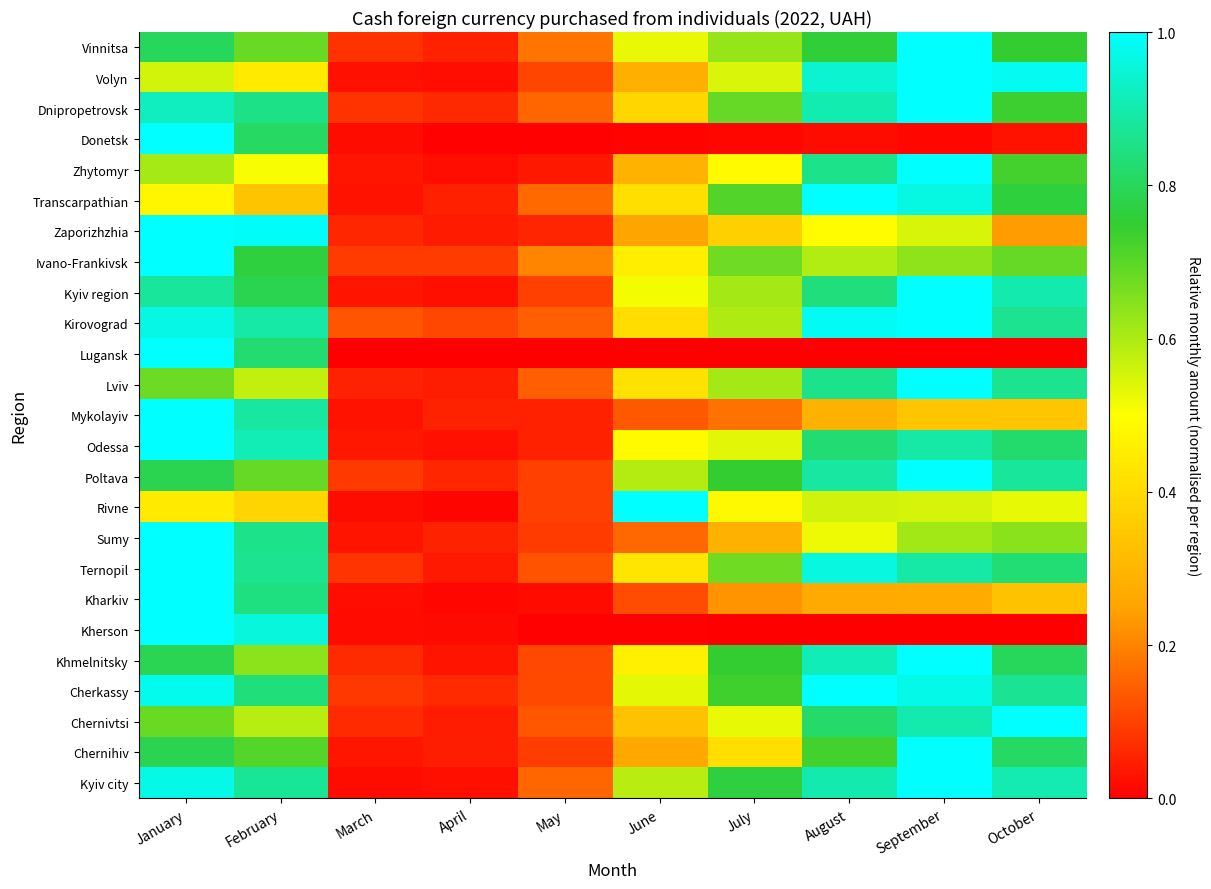

Reading left to right, what are all the values shown in this chart?

Vinnitsa: January=0.8	February=0.7	March=0.1	April=0.1	May=0.2	June=0.5	July=0.6	August=0.8	September=1.0	October=0.7
Volyn: January=0.6	February=0.4	March=0.0	April=0.0	May=0.1	June=0.3	July=0.5	August=0.9	September=1.0	October=1.0
Dnipropetrovsk: January=0.9	February=0.9	March=0.1	April=0.1	May=0.2	June=0.4	July=0.7	August=0.9	September=1.0	October=0.7
Donetsk: January=1.0	February=0.8	March=0.0	April=0.0	May=0.0	June=0.0	July=0.0	August=0.0	September=0.0	October=0.0
Zhytomyr: January=0.6	February=0.5	March=0.0	April=0.0	May=0.0	June=0.3	July=0.5	August=0.9	September=1.0	October=0.7
Transcarpathian: January=0.5	February=0.3	March=0.0	April=0.1	May=0.2	June=0.4	July=0.7	August=1.0	September=1.0	October=0.8
Zaporizhzhia: January=1.0	February=1.0	March=0.1	April=0.0	May=0.1	June=0.3	July=0.4	August=0.5	September=0.5	October=0.2
Ivano-Frankivsk: January=1.0	February=0.8	March=0.1	April=0.1	May=0.2	June=0.5	July=0.7	August=0.6	September=0.6	October=0.7
Kyiv region: January=0.9	February=0.8	March=0.0	April=0.0	May=0.1	June=0.5	July=0.6	August=0.8	September=1.0	October=0.9
Kirovograd: January=1.0	February=0.9	March=0.1	April=0.1	May=0.1	June=0.4	July=0.6	August=1.0	September=1.0	October=0.9
Lugansk: January=1.0	February=0.8	March=0.0	April=0.0	May=0.0	June=0.0	July=0.0	August=0.0	September=0.0	October=0.0
Lviv: January=0.7	February=0.6	March=0.1	April=0.0	May=0.1	June=0.4	July=0.6	August=0.9	September=1.0	October=0.9
Mykolayiv: January=1.0	February=0.9	March=0.0	April=0.1	May=0.1	June=0.1	July=0.2	August=0.3	September=0.3	October=0.3
Odessa: January=1.0	February=0.9	March=0.0	April=0.0	May=0.1	June=0.5	July=0.5	August=0.8	September=0.9	October=0.8
Poltava: January=0.8	February=0.7	March=0.1	April=0.1	May=0.1	June=0.6	July=0.7	August=0.9	September=1.0	October=0.9
Rivne: January=0.4	February=0.4	March=0.0	April=0.0	May=0.1	June=1.0	July=0.5	August=0.6	September=0.6	October=0.5
Sumy: January=1.0	February=0.9	March=0.0	April=0.1	May=0.1	June=0.2	July=0.3	August=0.5	September=0.6	October=0.6
Ternopil: January=1.0	February=0.9	March=0.1	April=0.0	May=0.1	June=0.4	July=0.7	August=1.0	September=0.9	October=0.8
Kharkiv: January=1.0	February=0.8	March=0.0	April=0.0	May=0.0	June=0.1	July=0.2	August=0.3	September=0.3	October=0.3
Kherson: January=1.0	February=1.0	March=0.0	April=0.0	May=0.0	June=0.0	July=0.0	August=0.0	September=0.0	October=0.0
Khmelnitsky: January=0.8	February=0.6	March=0.1	April=0.0	May=0.1	June=0.5	July=0.7	August=0.9	September=1.0	October=0.8
Cherkassy: January=1.0	February=0.8	March=0.1	April=0.1	May=0.1	June=0.5	July=0.7	August=1.0	September=1.0	October=0.9
Chernivtsi: January=0.7	February=0.6	March=0.1	April=0.0	May=0.1	June=0.3	July=0.5	August=0.8	September=0.9	October=1.0
Chernihiv: January=0.8	February=0.7	March=0.0	April=0.0	May=0.1	June=0.3	July=0.4	August=0.7	September=1.0	October=0.8
Kyiv city: January=1.0	February=0.9	March=0.0	April=0.0	May=0.2	June=0.6	July=0.8	August=0.9	September=1.0	October=0.9